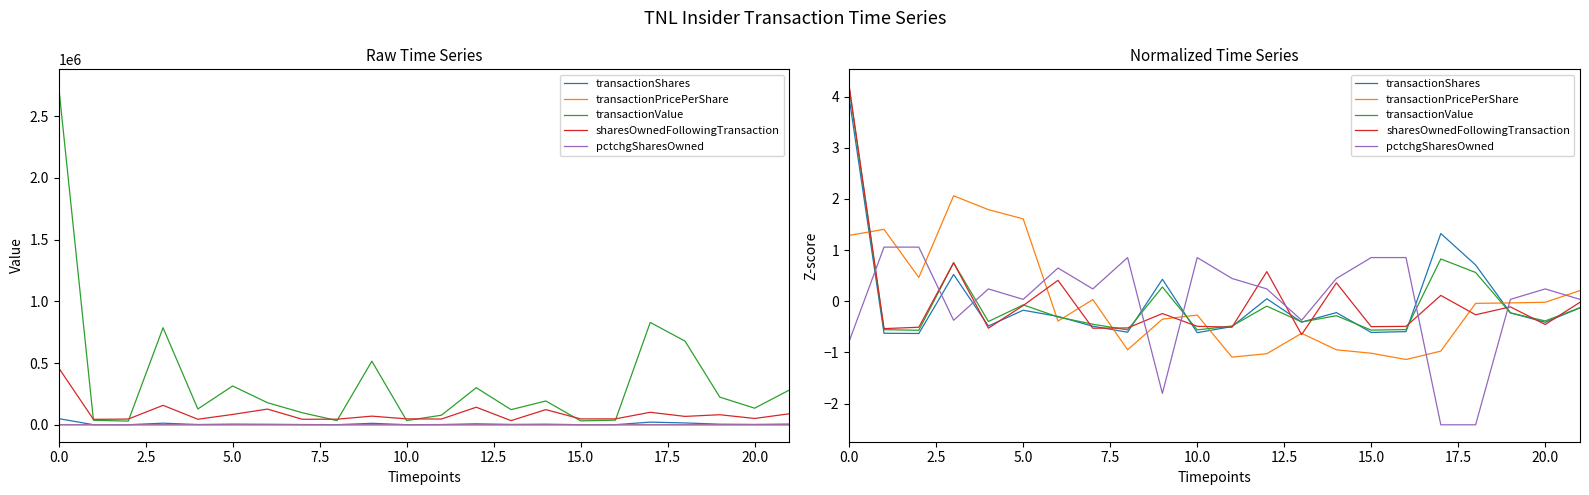

At which label is pctchgSharesOwned closest to 0?

5.0